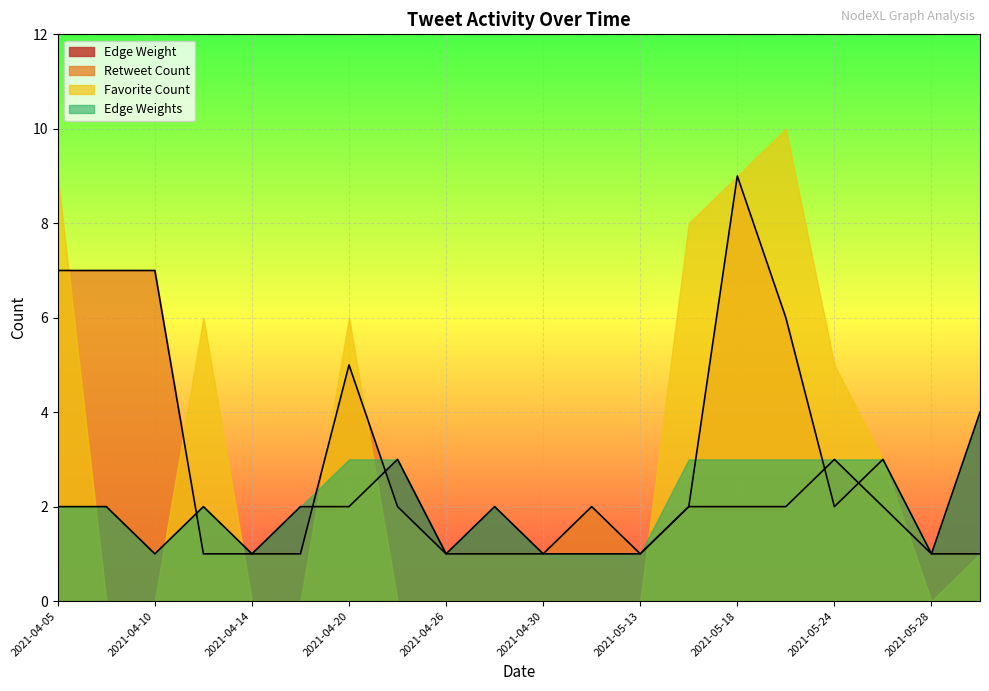

What are all the series names shown in the legend?

Edge Weight, Retweet Count, Favorite Count, Edge Weights